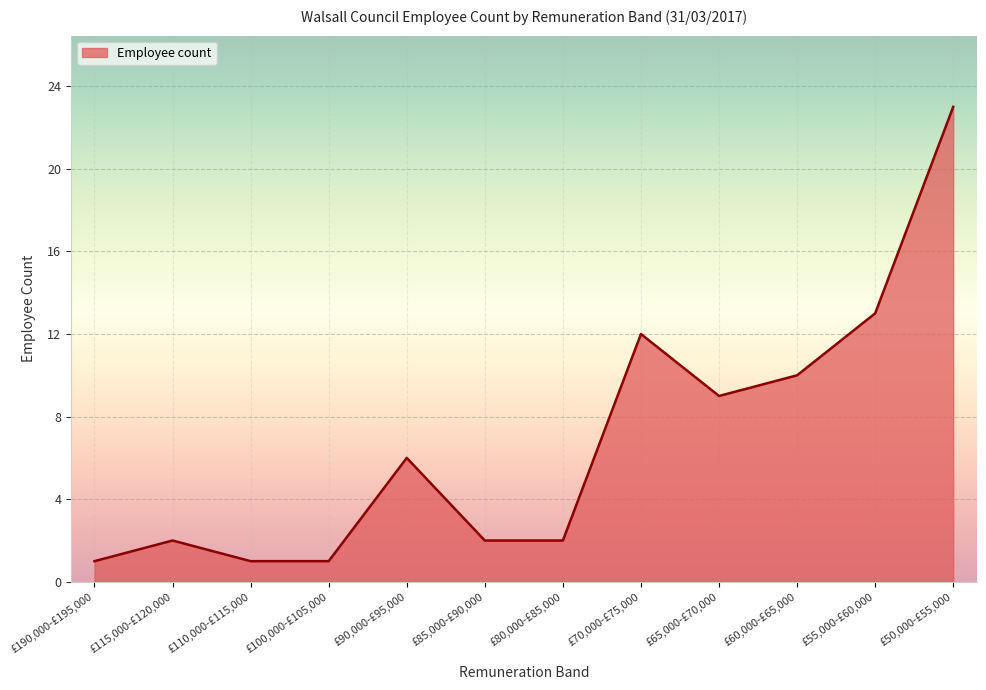

What is the difference between the maximum and minimum values?

22